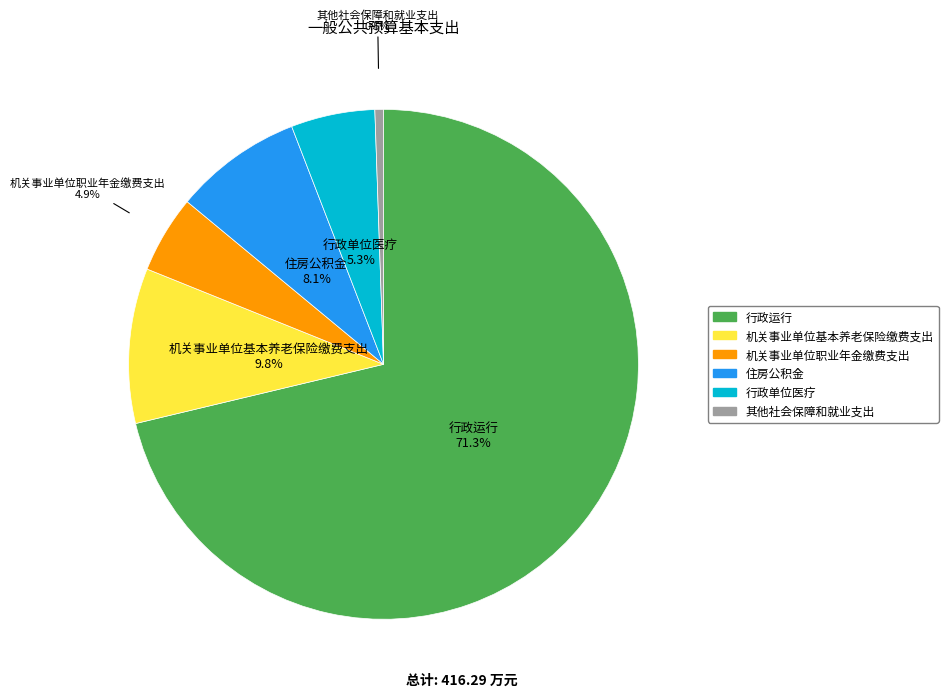

Count the number of slices in the pie.

6